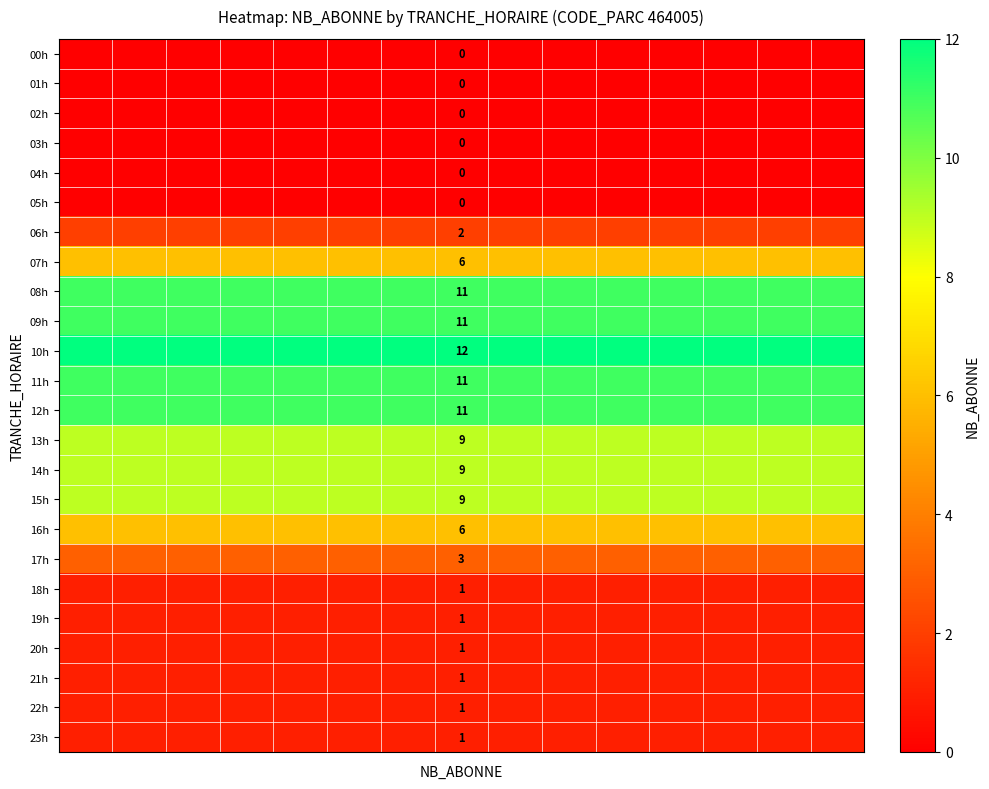

What is the average value of the 13h series?

9